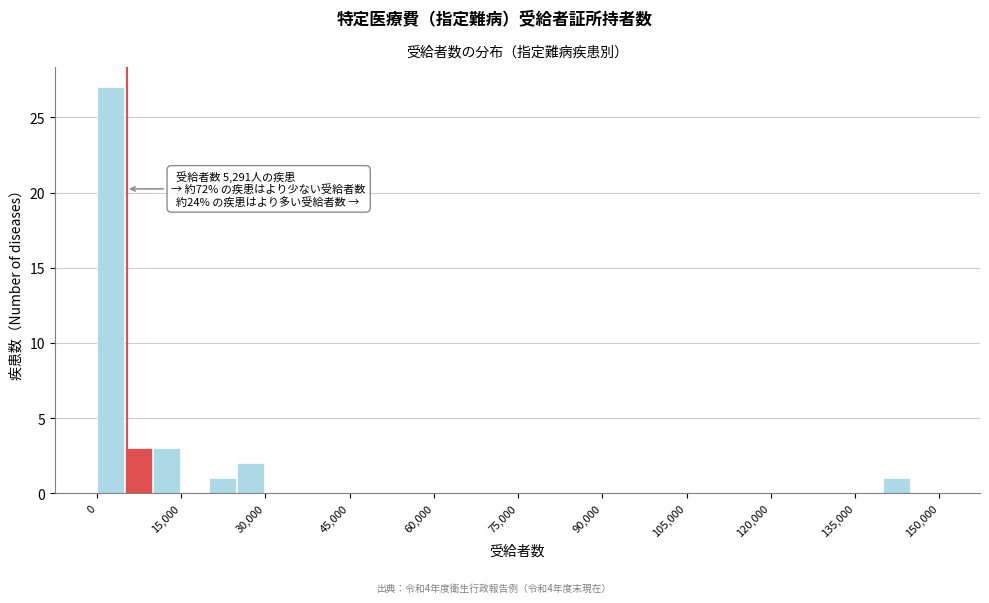

Around what value on the x-axis is the tallest bar? Give the approximate position of its centre, as read against the axis.

2000